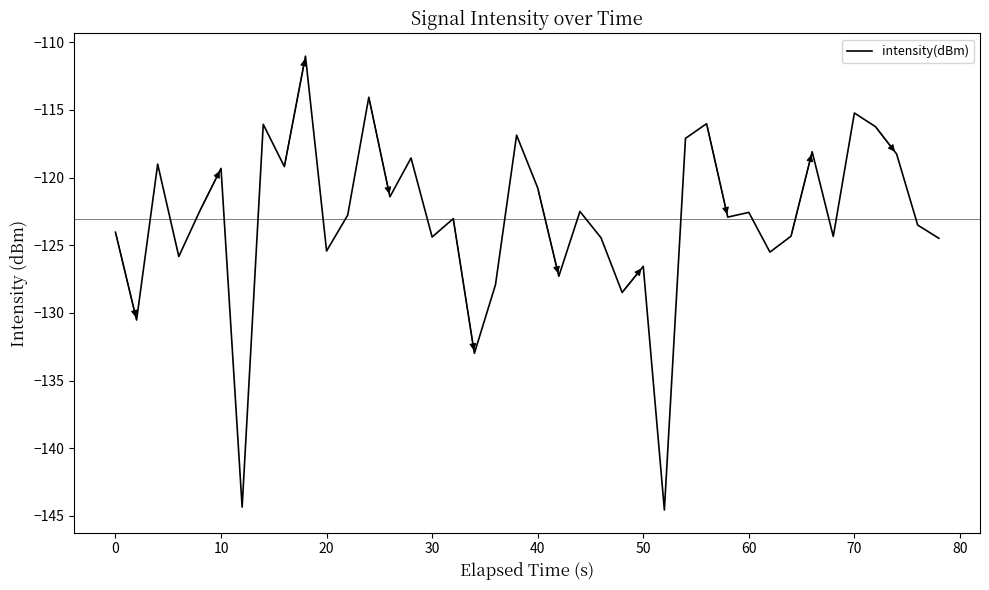

How many categories are shown in the chart?

40